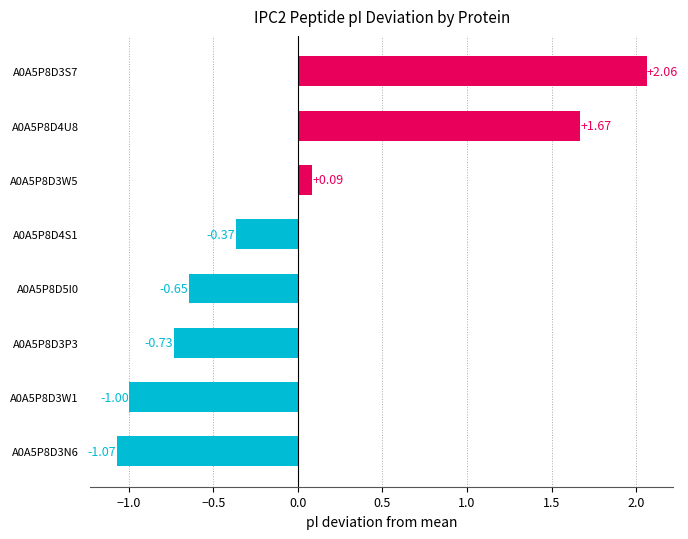

What is the sum of the values at A0A5P8D3W1 and A0A5P8D5I0?

-1.6